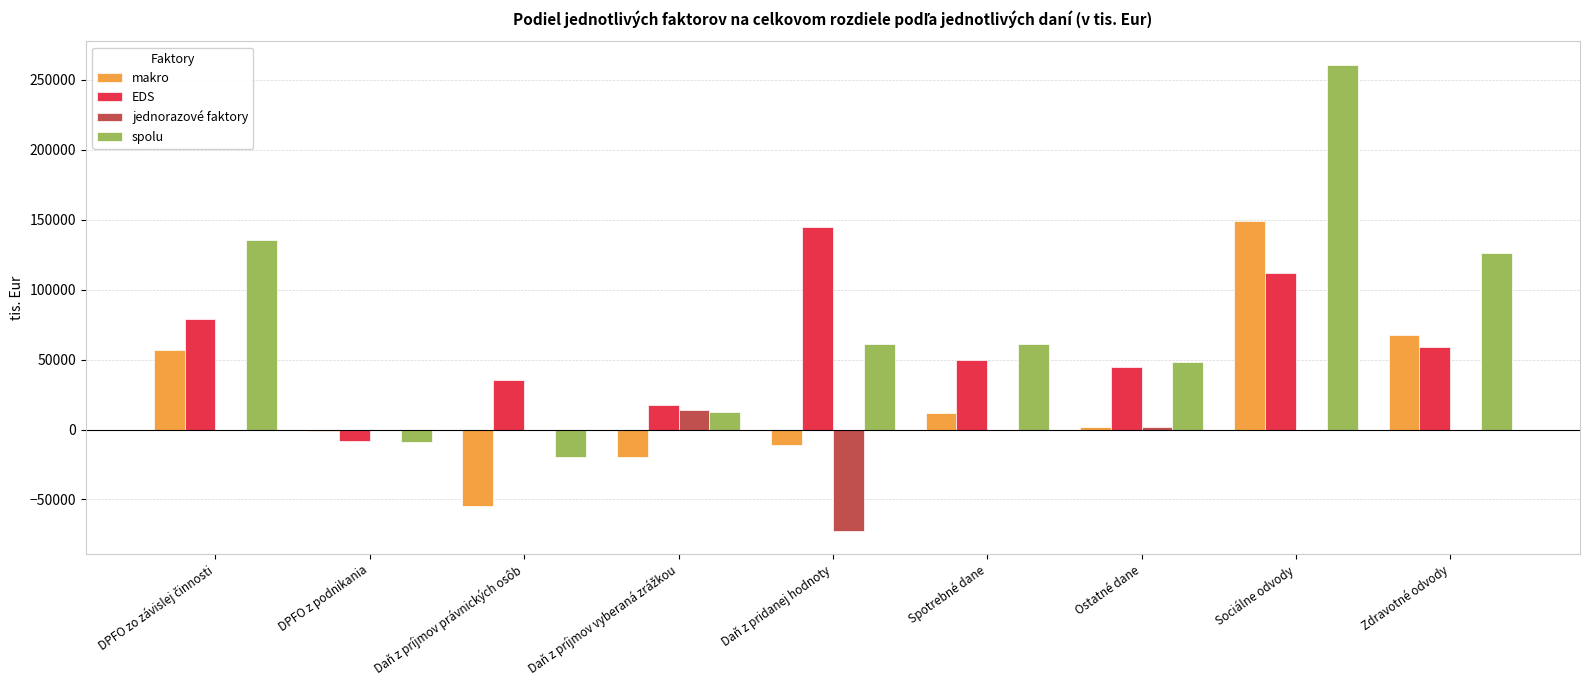

Which series has the largest range (max minus min)?

spolu